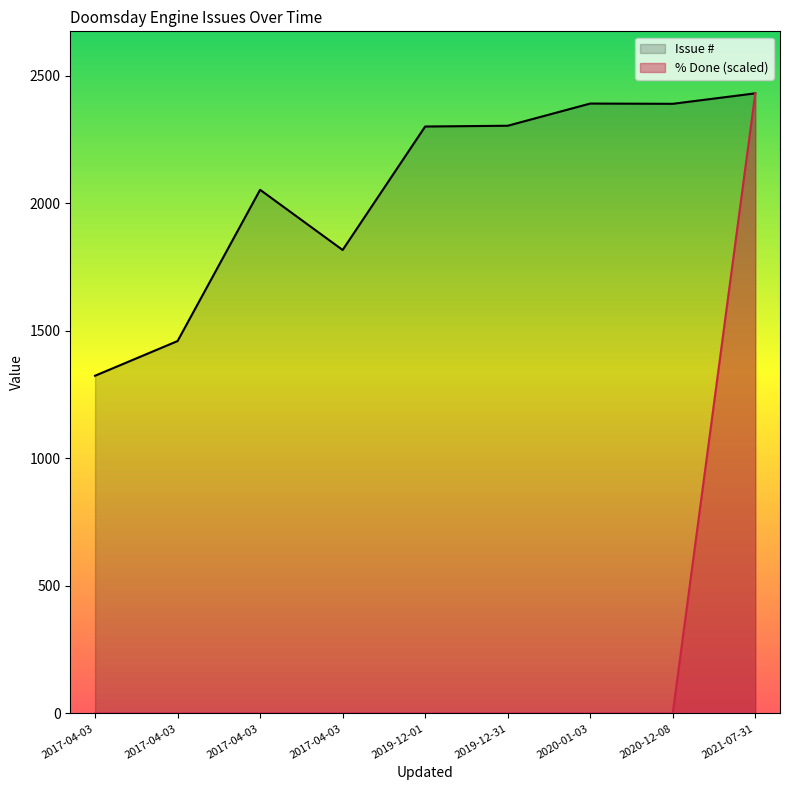

The chart shows a value of 3746 at 2021-07-31. True or false?

False